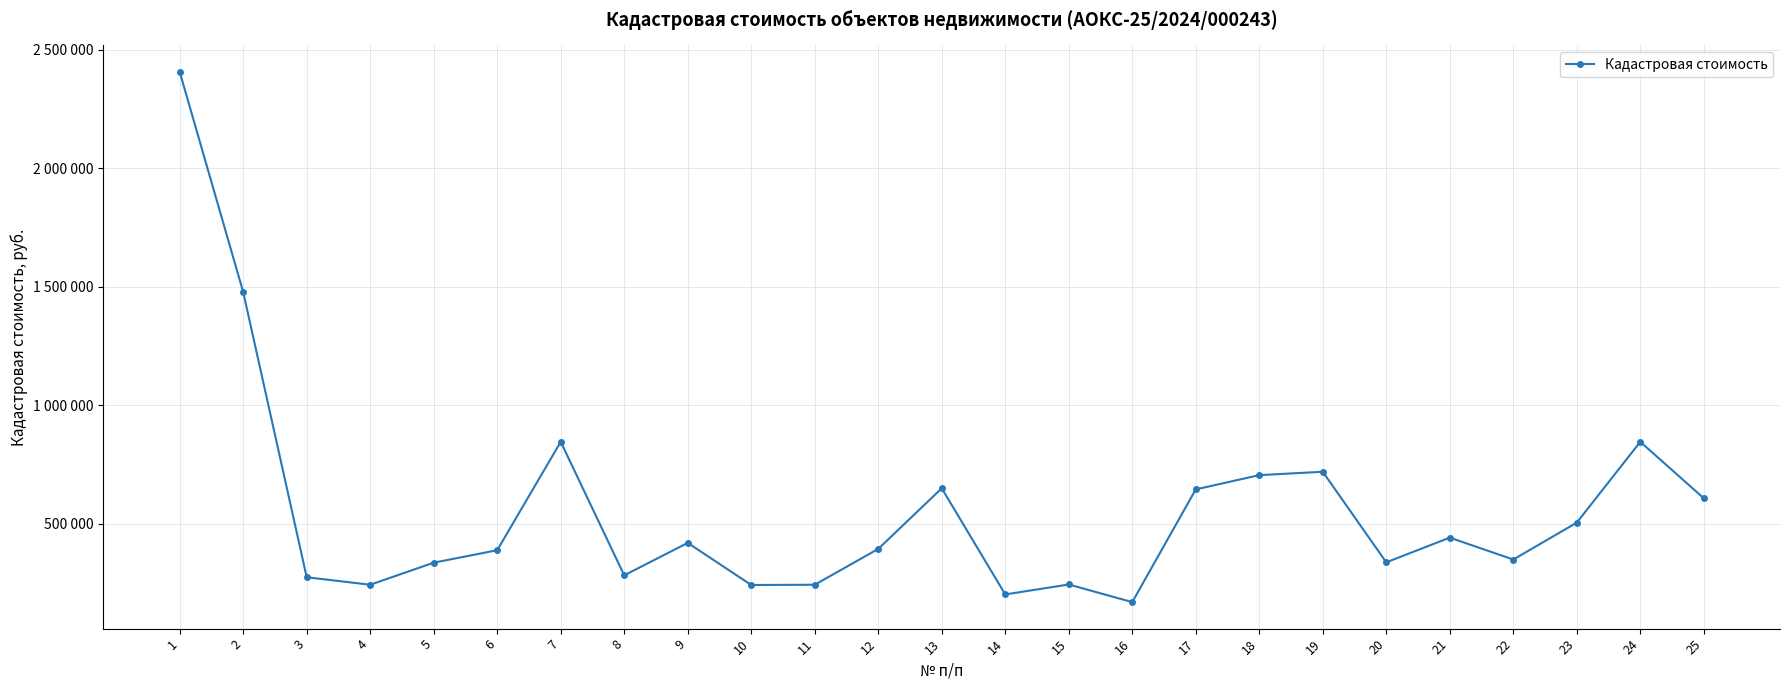

Where is the first local minimum?

4